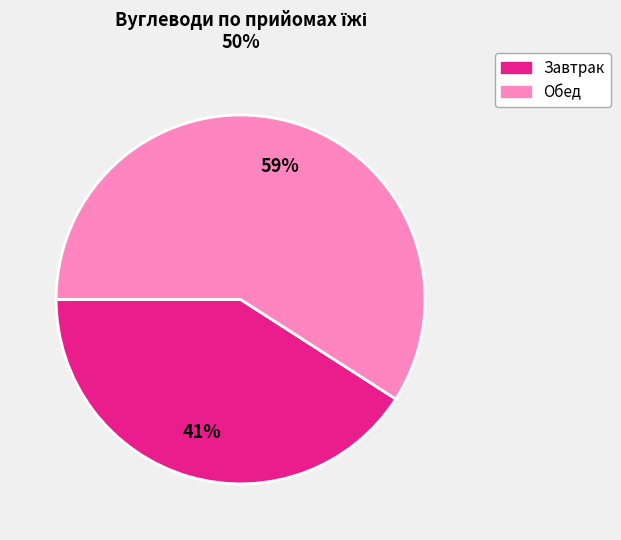

To the nearest percent, what is the difference between the largest and smallest slice percentages?

18%